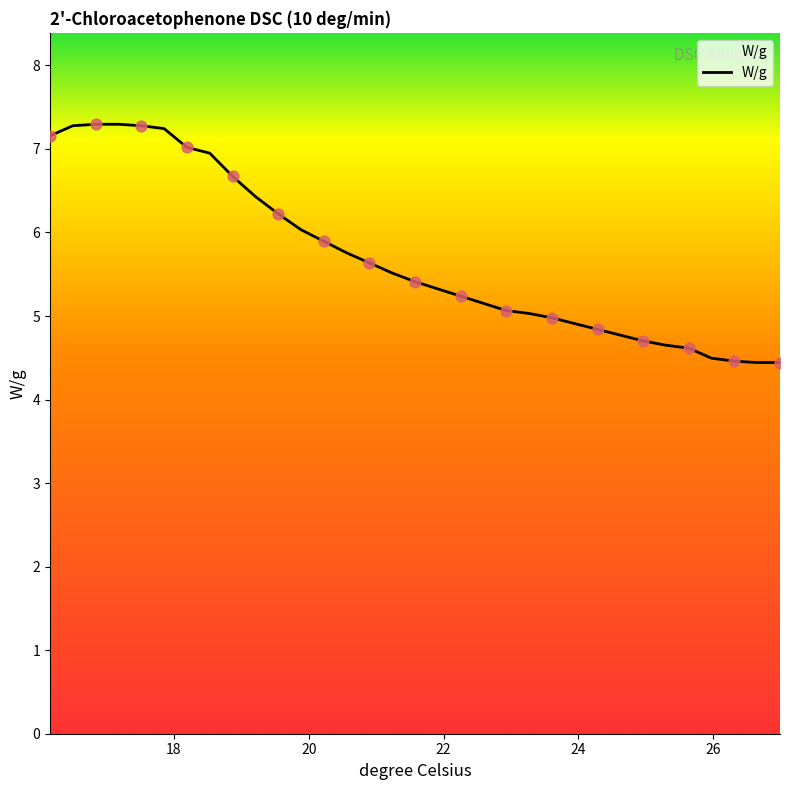

What is the difference between the maximum and minimum values?

2.9